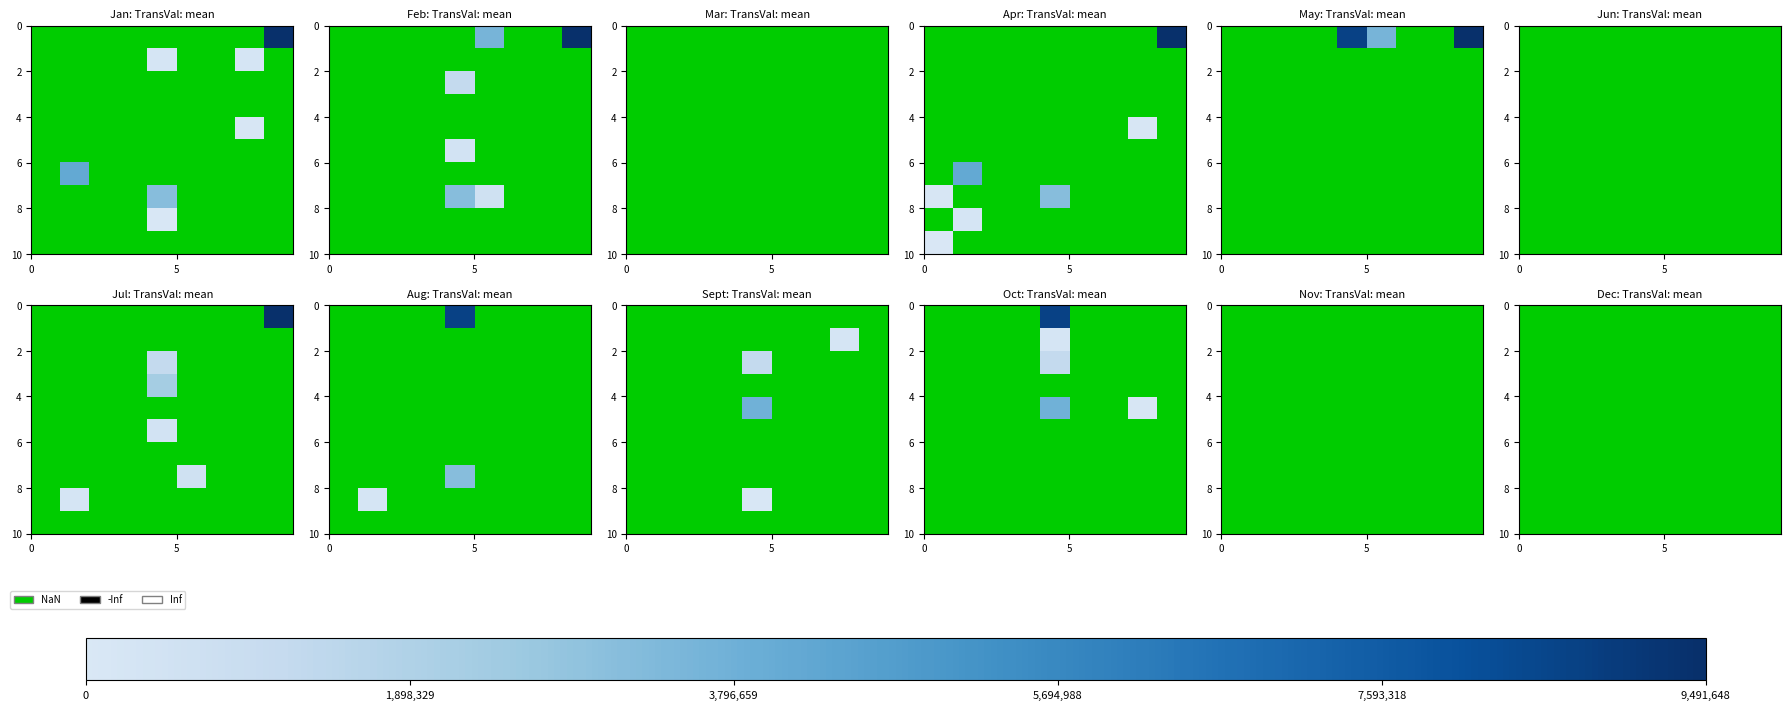

Which category has the lowest value across all series?

1